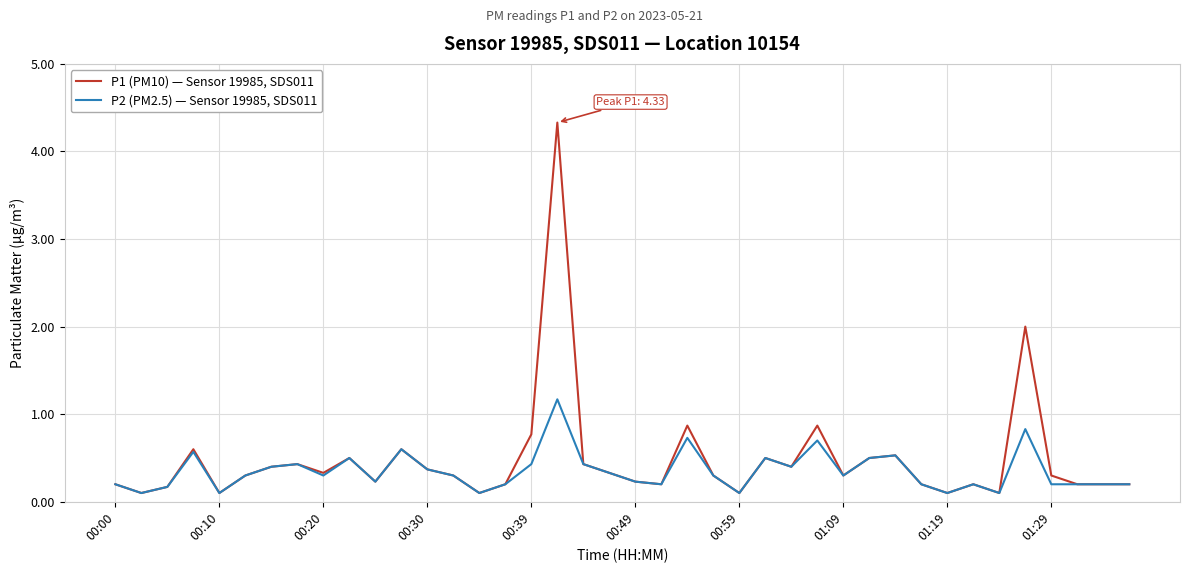

Rank the series by their average value, from highest to lowest.

P1 (PM10) — Sensor 19985, SDS011, P2 (PM2.5) — Sensor 19985, SDS011